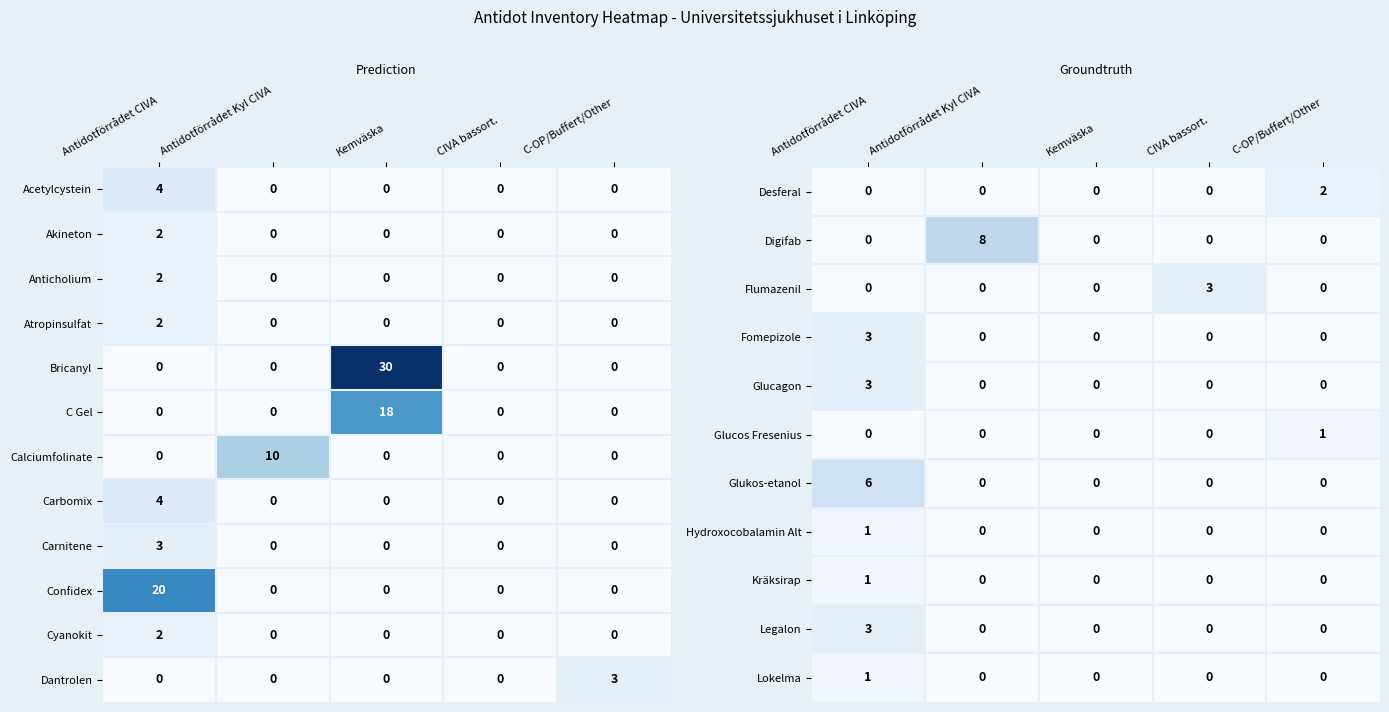

Is it true that Legalon equals 1 at C-OP/Buffert/Other?

False